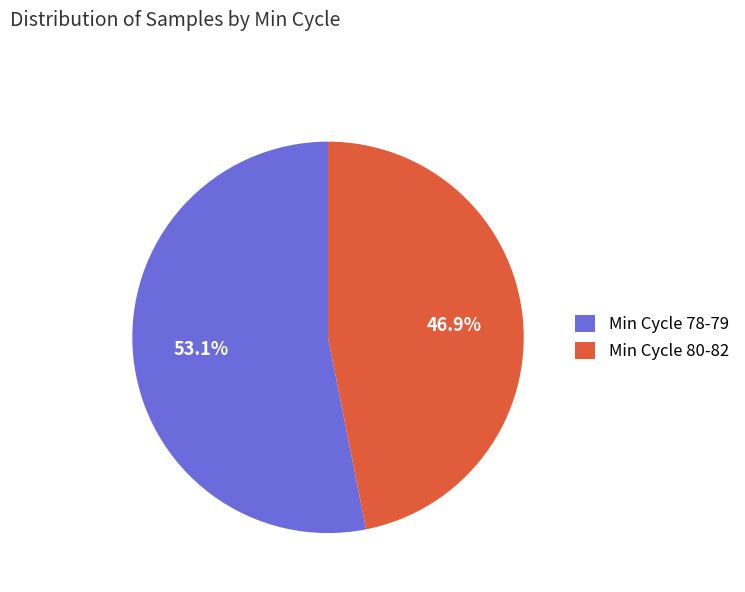

What percentage is NOT represented by Min Cycle 80-82?

53.1%